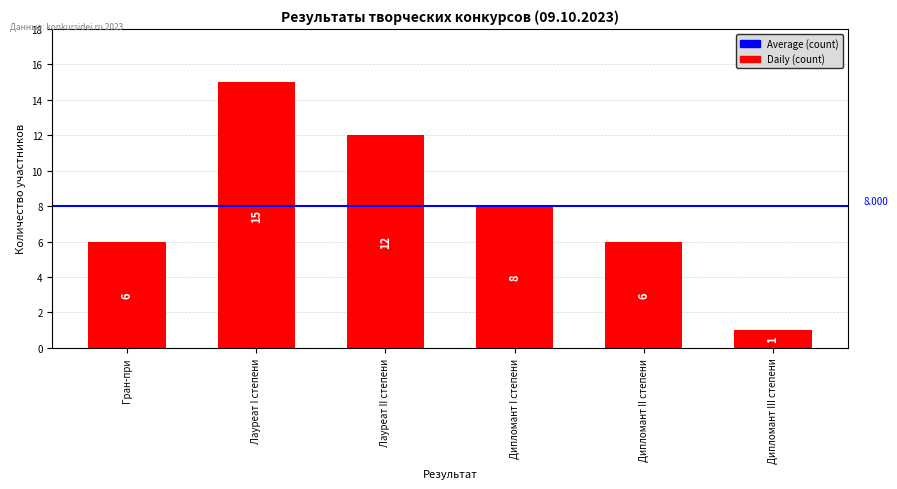

What is the difference between the values at Дипломант II степени and Дипломант I степени?

2